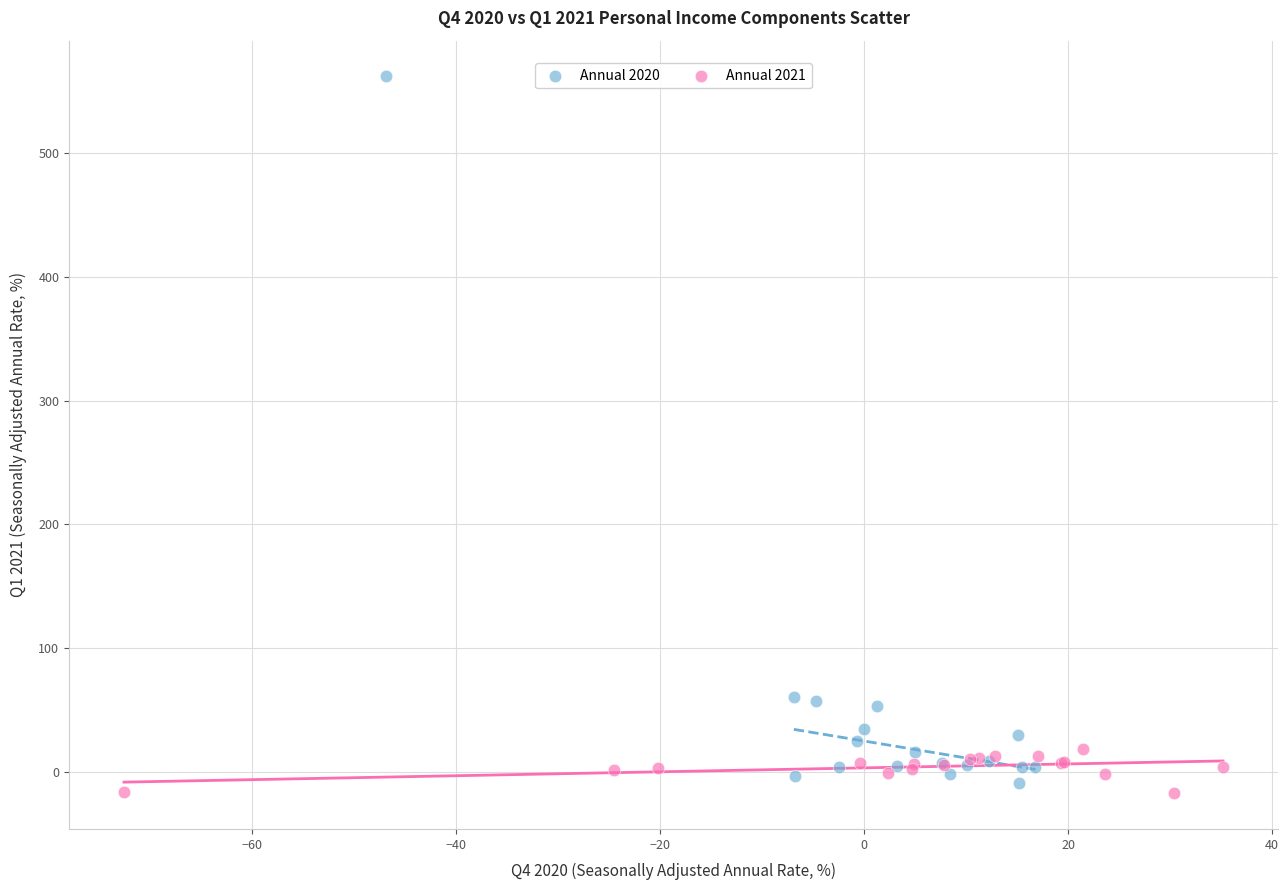

Which series reaches the maximum Y coordinate?

Annual 2020